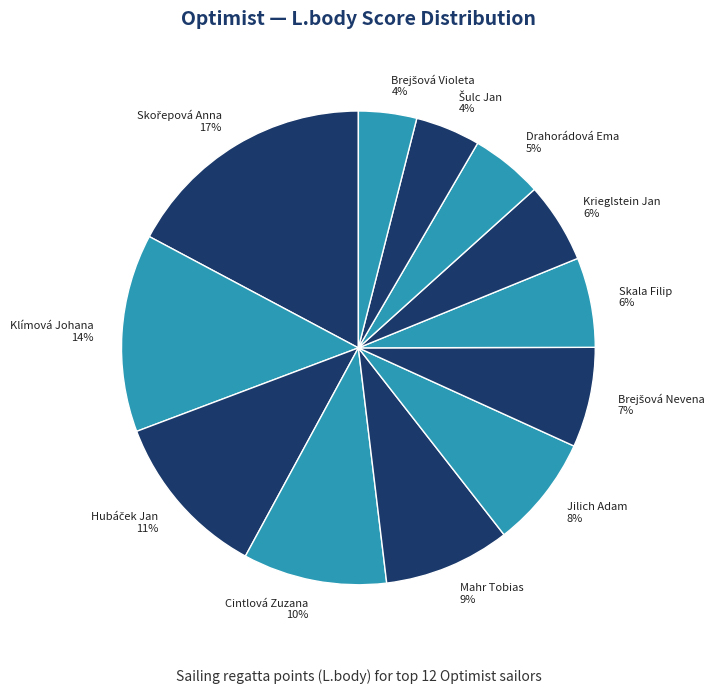

To the nearest percent, what percentage of the pie is Jilich Adam?

8%